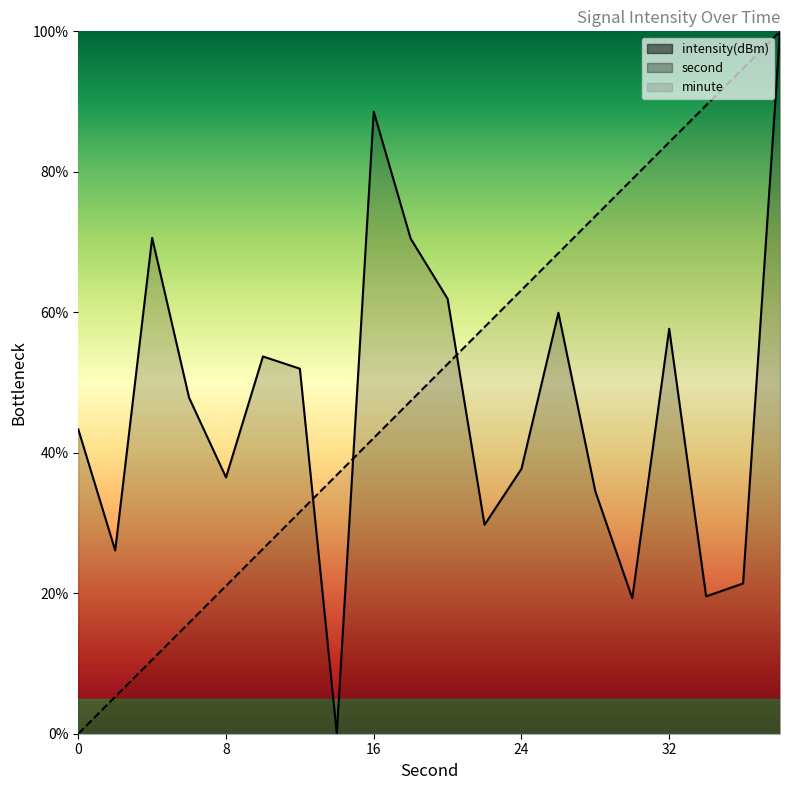

Does the chart display data point markers on the line(s)?

No